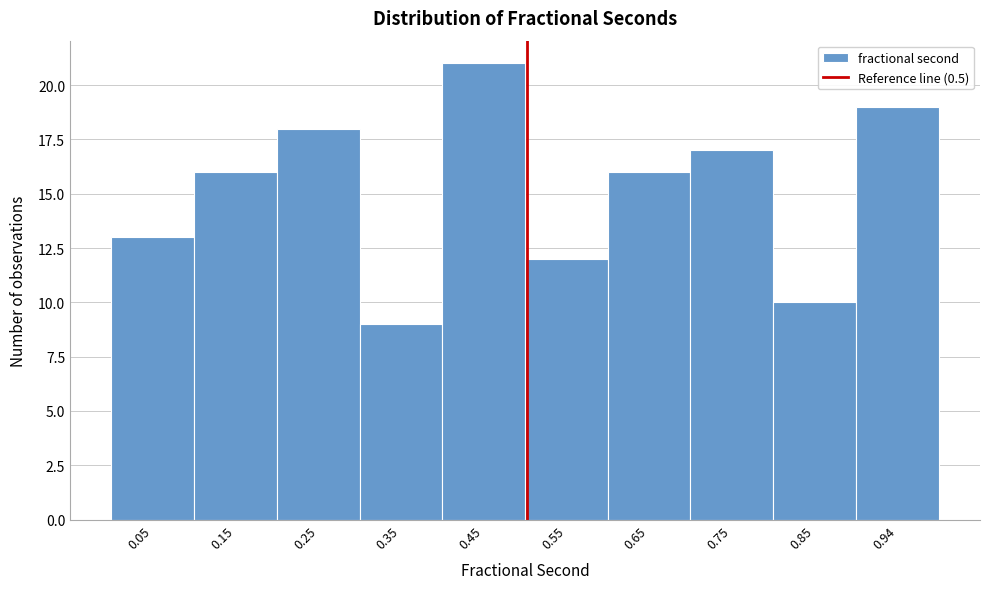

What is the height of the bar covering 0.10 to 0.20 on the x-axis? Neither the bar edges nor the heights are printed on the chart, so give them approximately, as read against the axes.

16